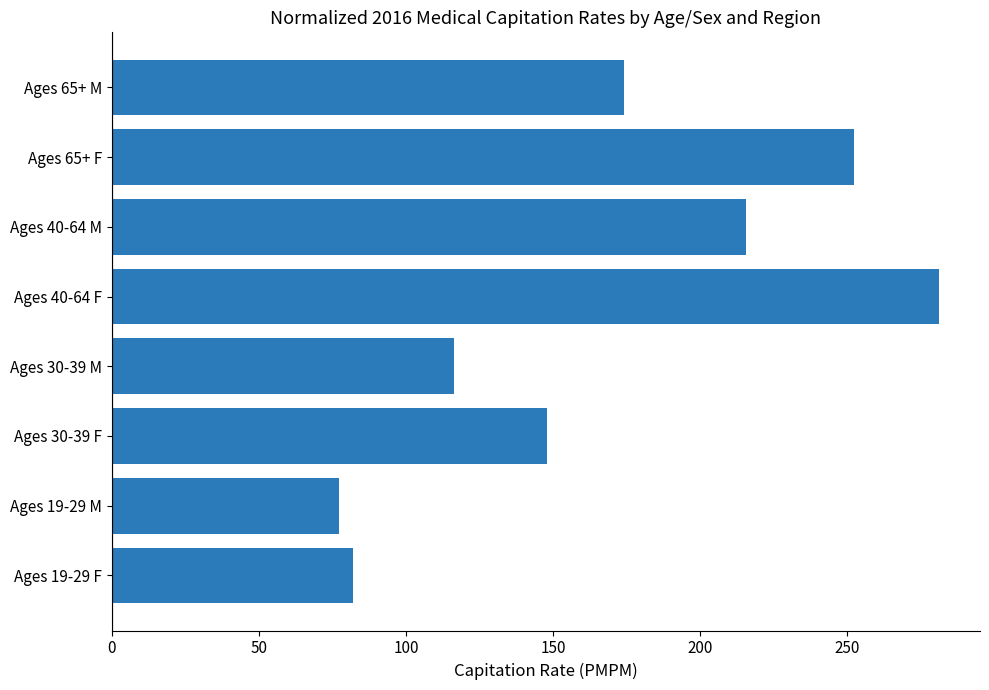

Are the bars grouped side by side (vs. stacked)?

No